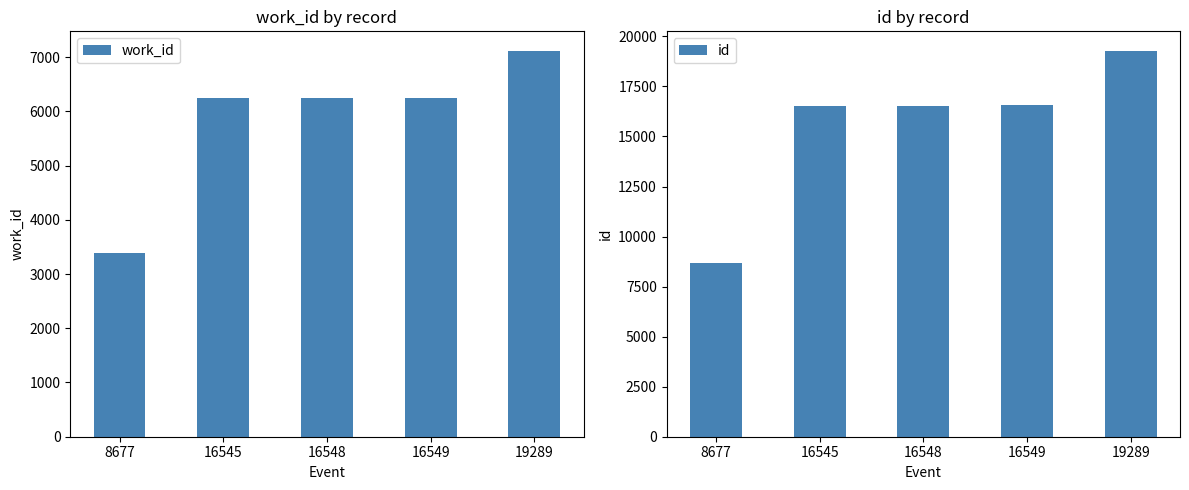

Reading left to right, transcribe all the data shown in this chart.

work_id: 3392	6246	6249	6245	7120
id: 8677	16545	16548	16549	19289